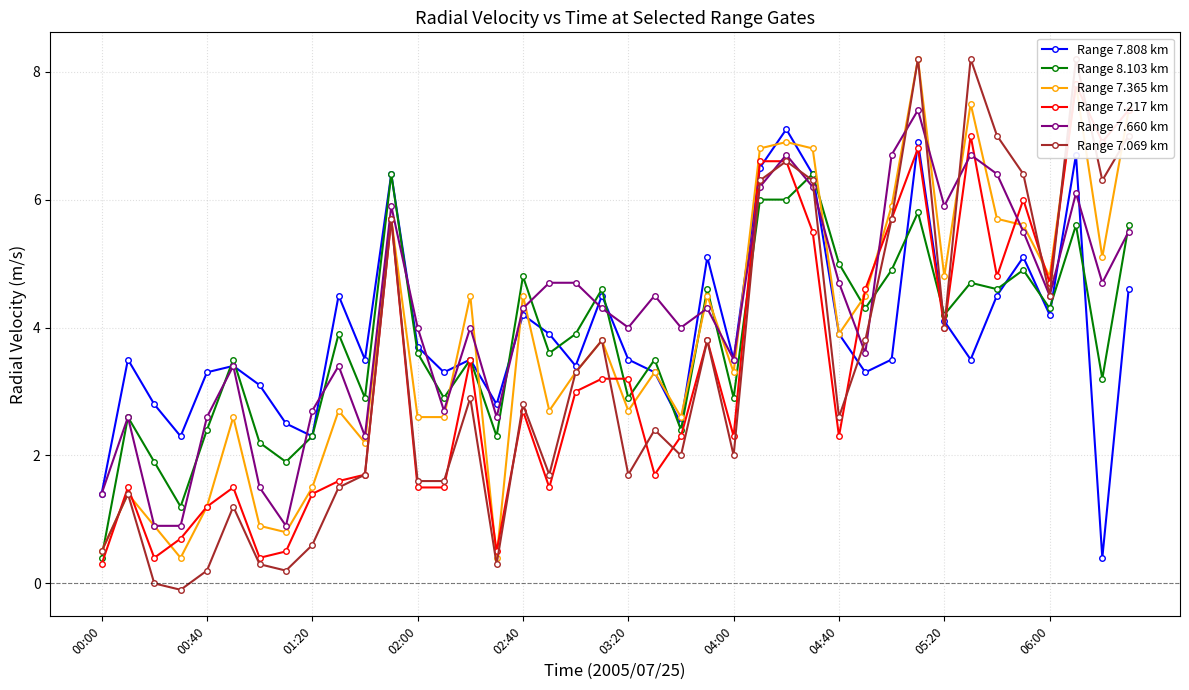

At which label does Range 8.103 km reach its minimum?

00:00